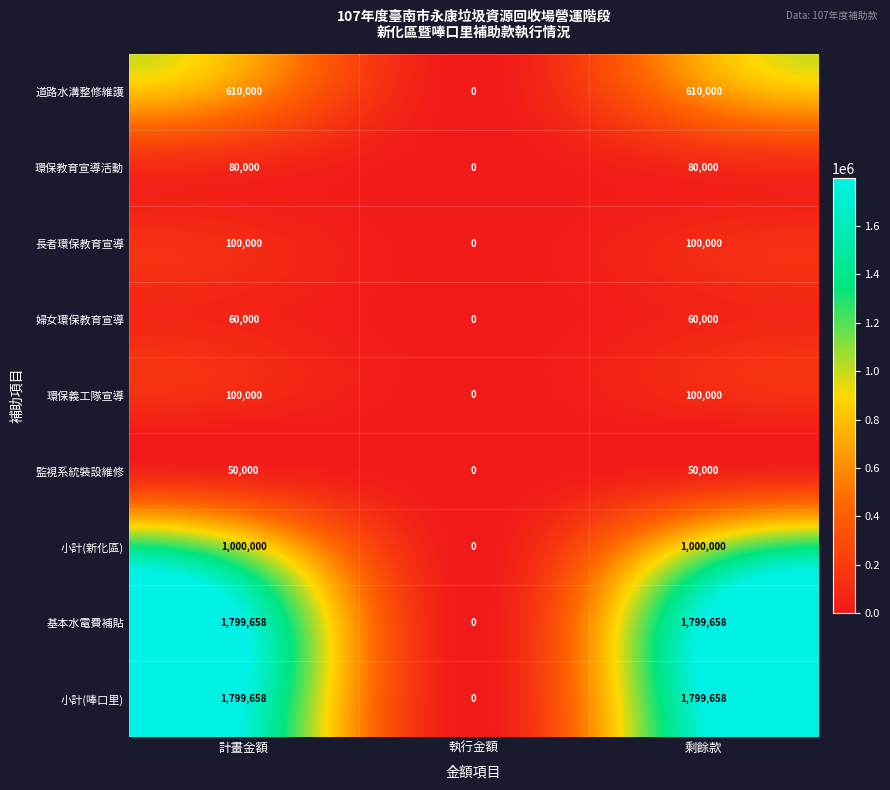

What is the approximate value of 基本水電費補貼 at 剩餘款, to the nearest 10?

1799660